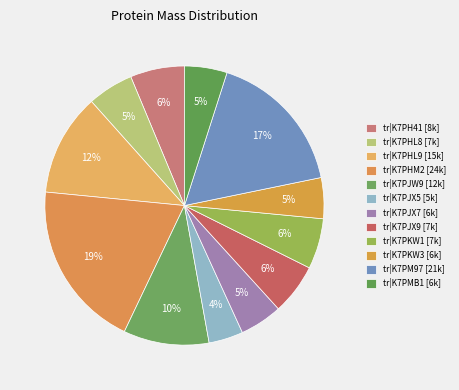

Combined, what portion of the pie is tr|K7PMB1 and tr|K7PHM2?

24.4%